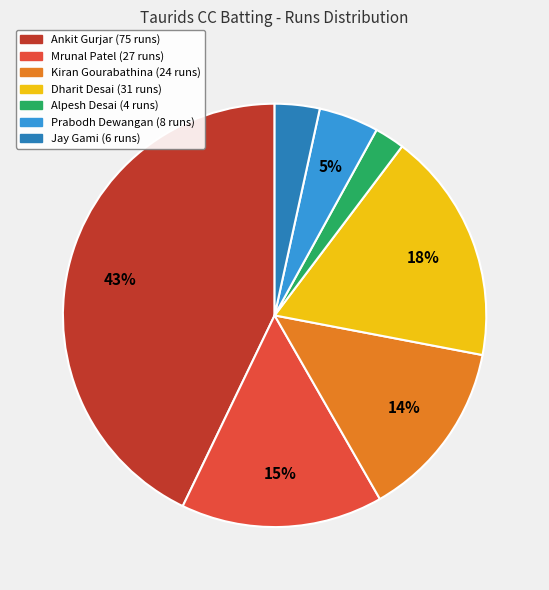

To the nearest percent, what is the average slice percentage?

14%